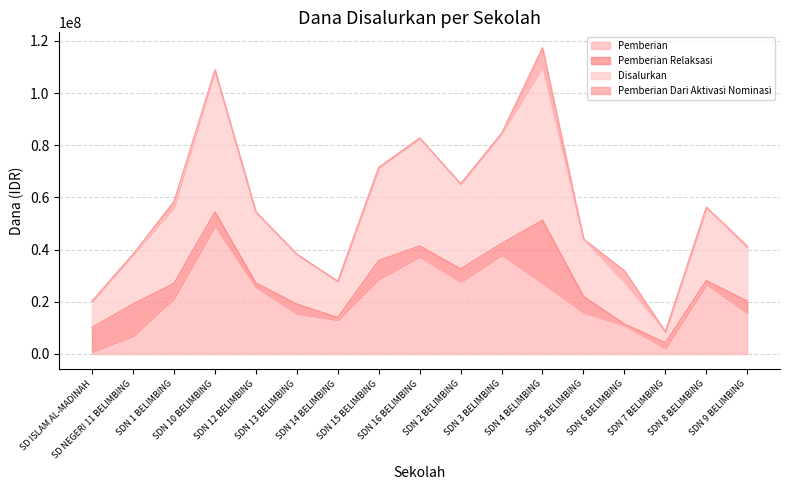

What is the minimum value for Pemberian?

900000